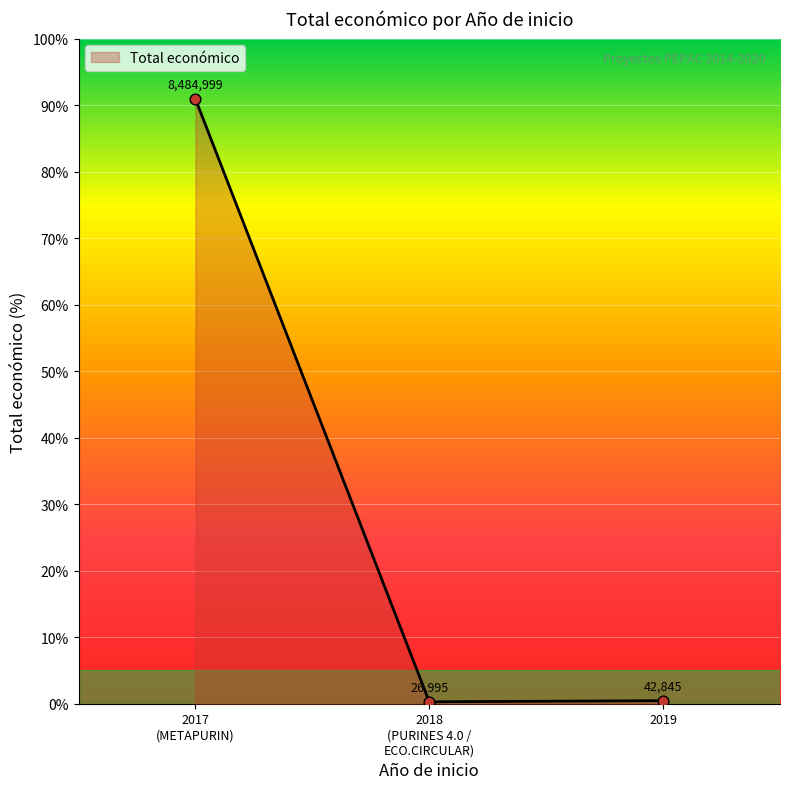

At which label is the value closest to 45?

2019